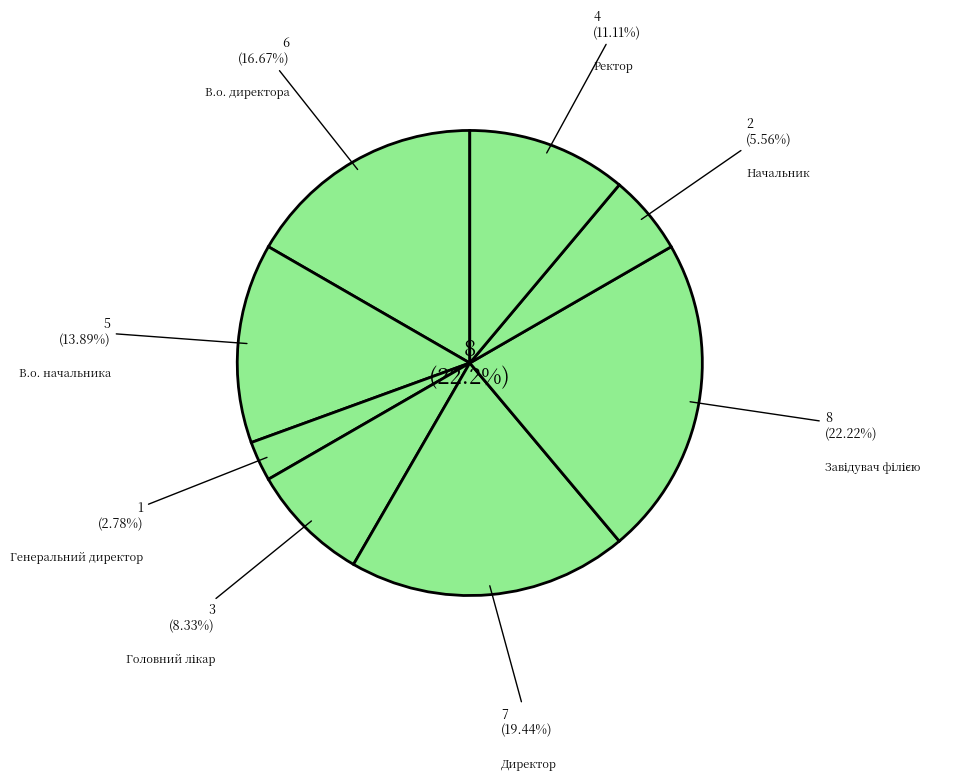

Which slice is the largest?

Завідувач філією